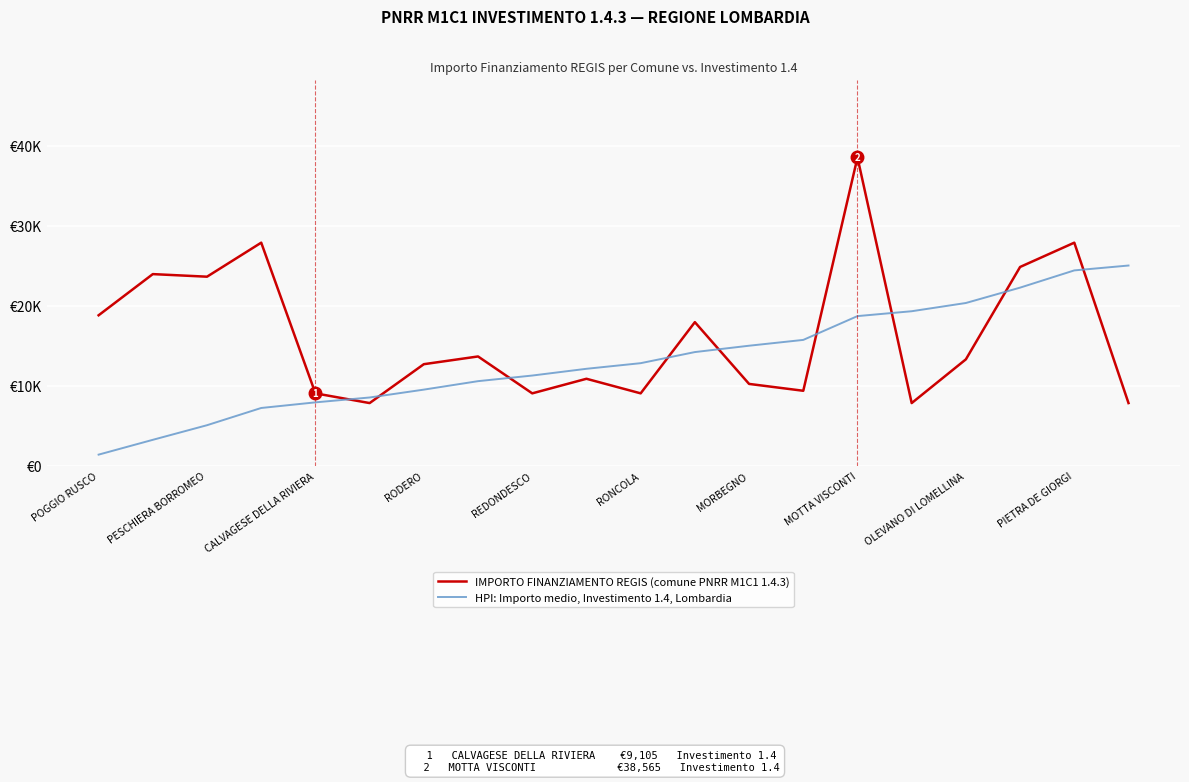

What are all the series names shown in the legend?

IMPORTO FINANZIAMENTO REGIS (comune PNRR M1C1 1.4.3), HPI: Importo medio, Investimento 1.4, Lombardia